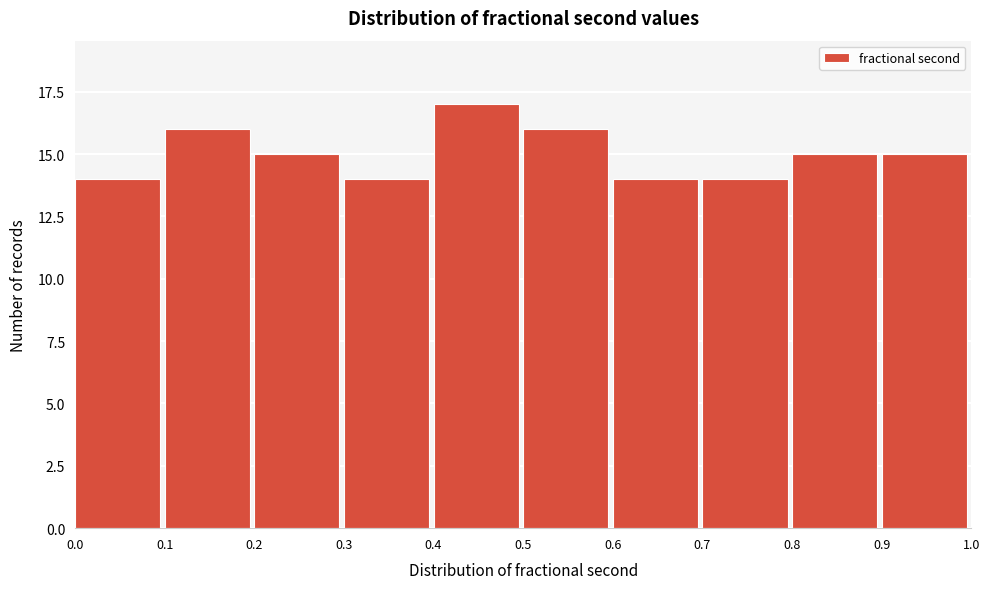

Reading left to right, transcribe this chart: for each bar, give the range it covers on the x-axis and its height. The values are not printed on the chart, so give them approximately, as read against the axis.

0.0 to 0.1: 14
0.1 to 0.2: 16
0.2 to 0.3: 15
0.3 to 0.4: 14
0.4 to 0.5: 17
0.5 to 0.6: 16
0.6 to 0.7: 14
0.7 to 0.8: 14
0.8 to 0.9: 15
0.9 to 1.0: 15